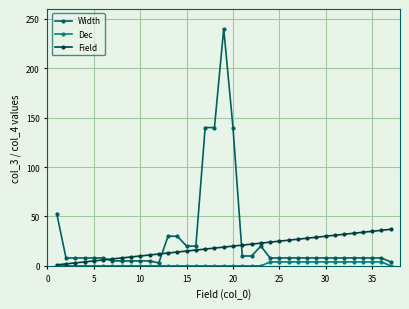

List the series in order of their overall mean, lowest first.

Dec, Field, Width